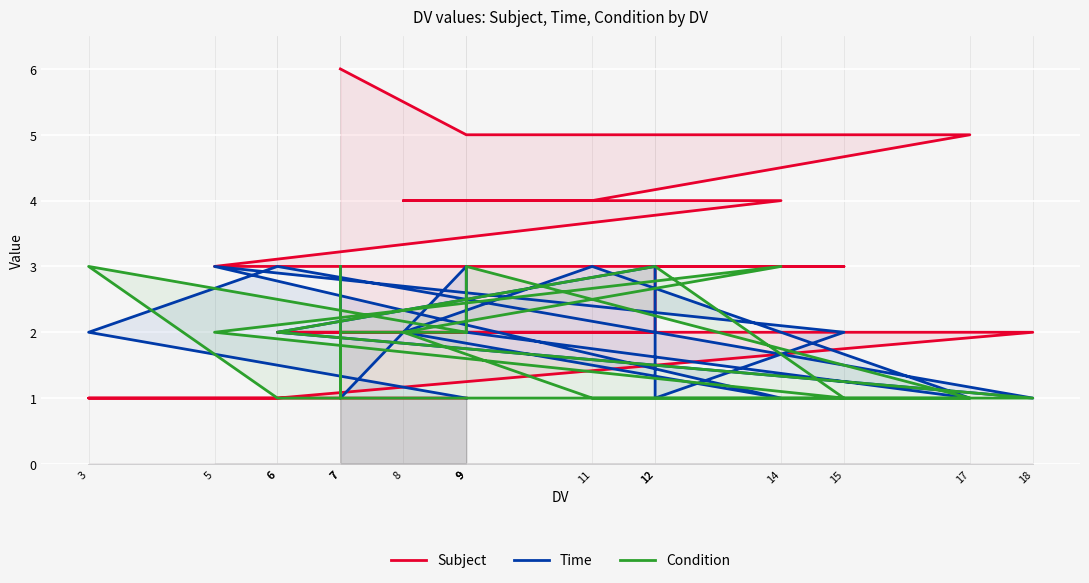

Between 7 and 9, which is larger?

7